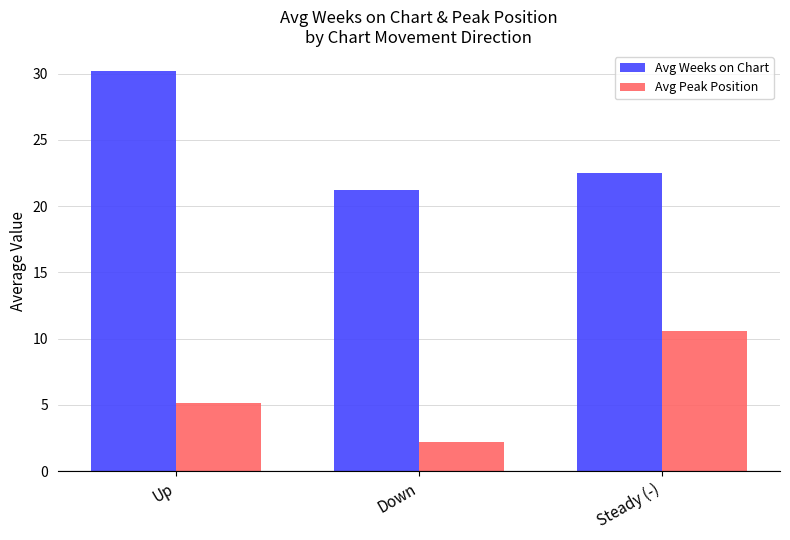

List the series in order of their overall mean, highest first.

Avg Weeks on Chart, Avg Peak Position